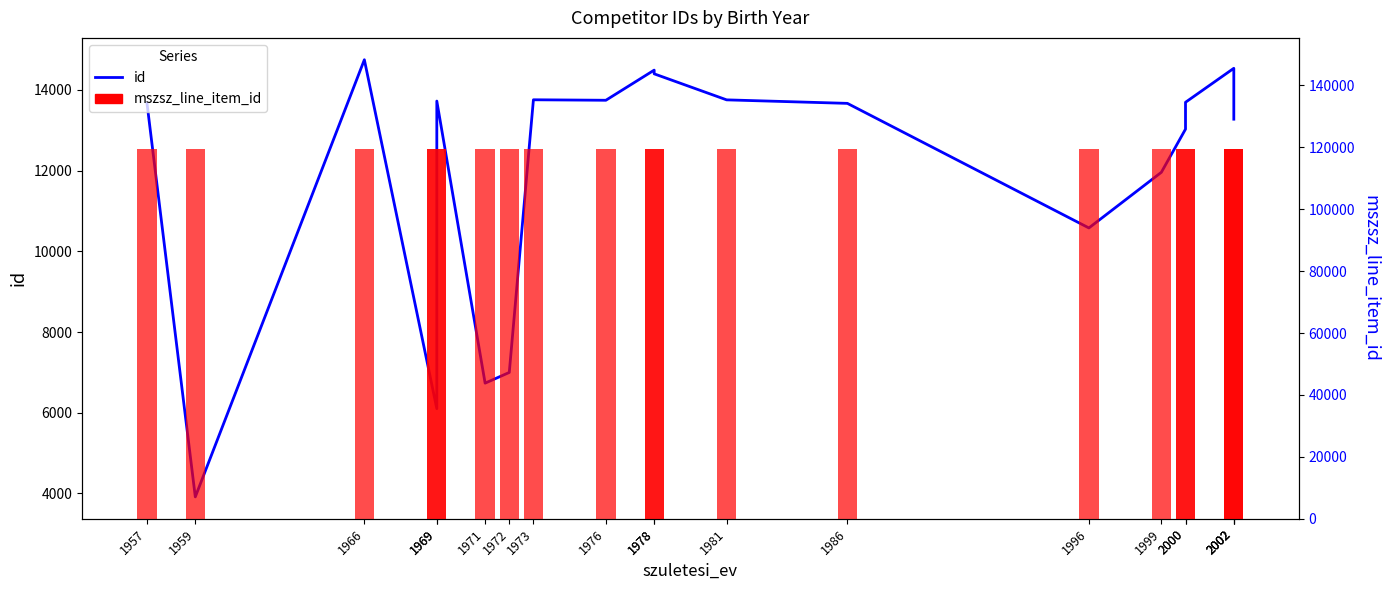

What is the minimum value shown in the chart?

3915